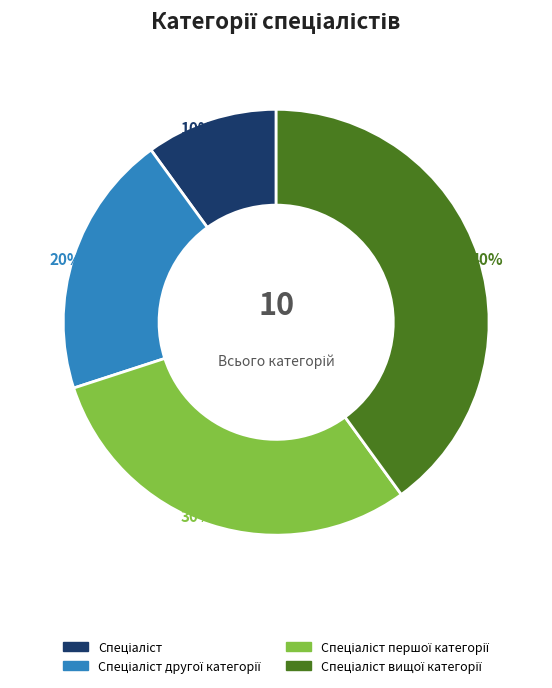

Does any single category account for the majority?

No